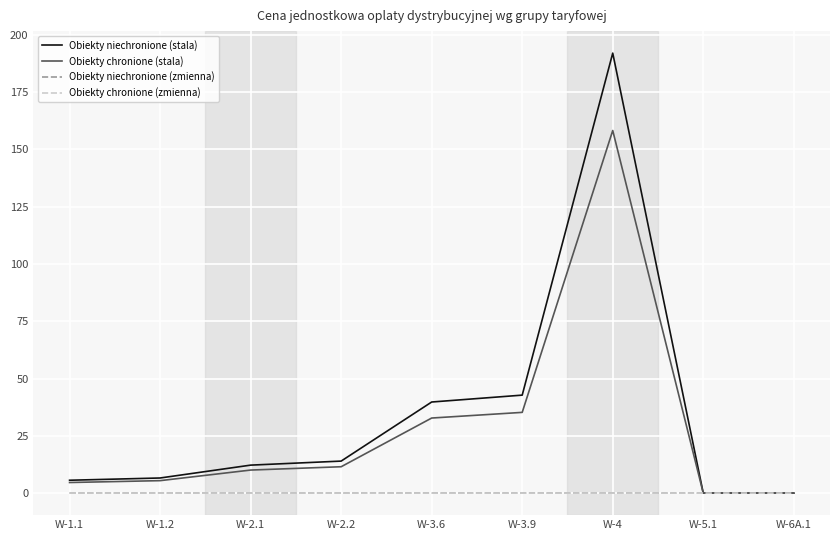

Where do Obiekty chronione (stala) and Obiekty niechronione (zmienna) first cross each other?

W-4 and W-5.1